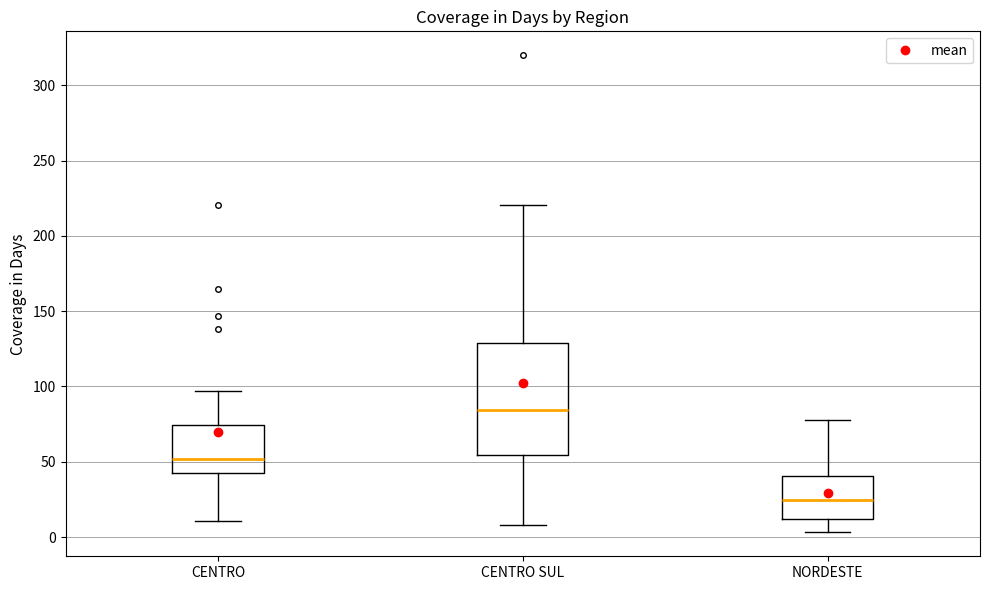

Reading left to right, read every box against the y-axis: the position of its median line, the range the box covers, and the ends of its whiskers. The values are not printed on the chart, so give them approximately, as read against the axis.

CENTRO: median 50, box 40 to 75, whiskers 10 to 95
CENTRO SUL: median 85, box 55 to 130, whiskers 10 to 220
NORDESTE: median 25, box 10 to 40, whiskers 5 to 75